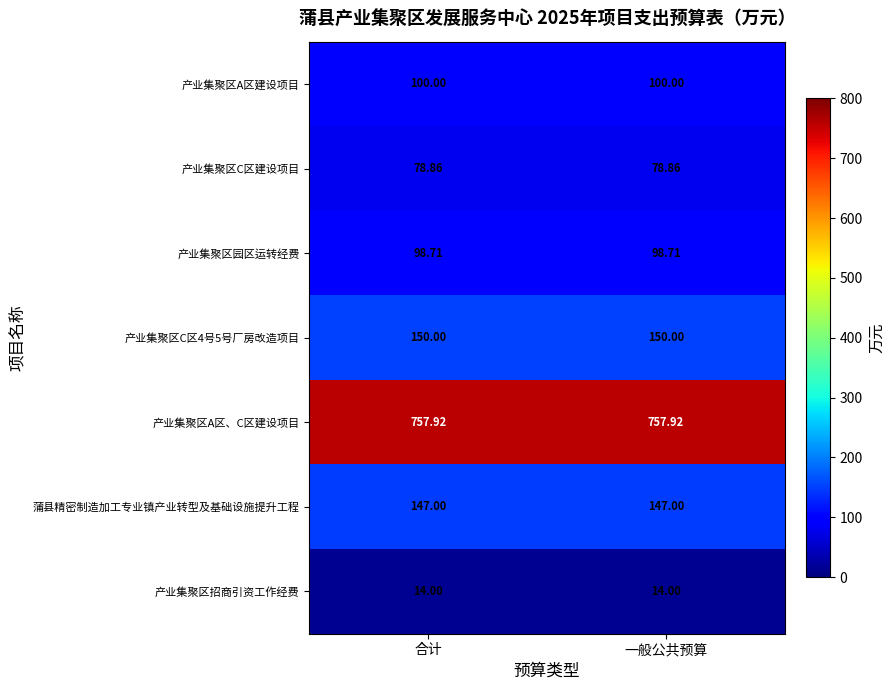

Is the value of 产业集聚区A区建设项目 at 一般公共预算 greater than the value of 产业集聚区园区运转经费 at 一般公共预算?

Yes